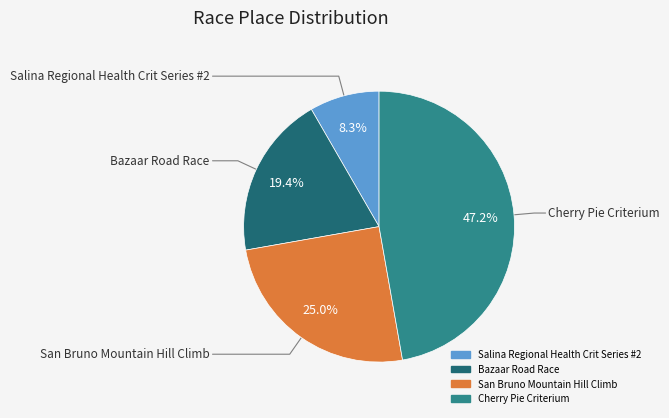

How much of the chart is everything except Bazaar Road Race?

80.6%